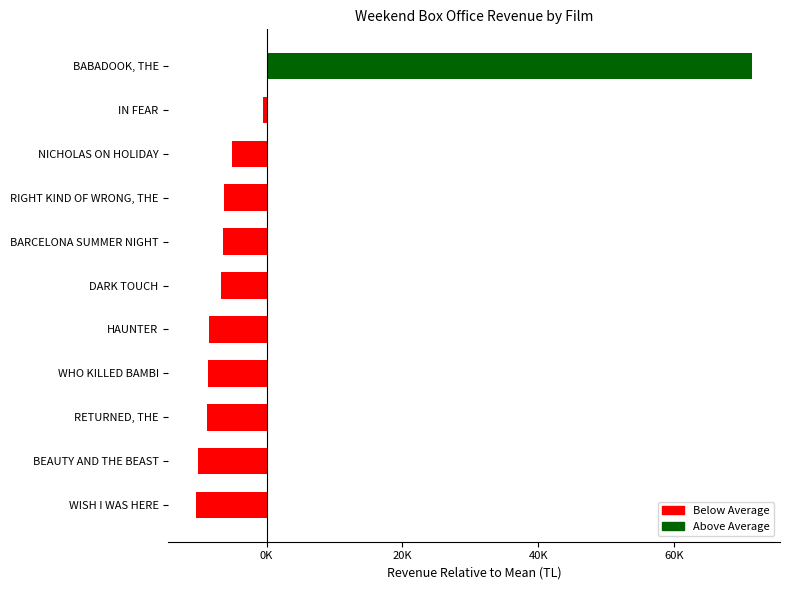

What is the label of the 9th bar from the right?

NICHOLAS ON HOLIDAY